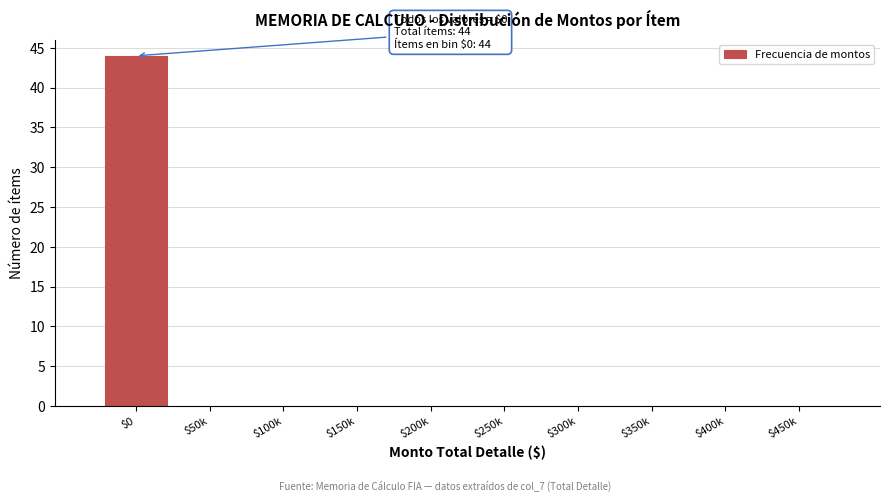

What is the sum of all values?

44